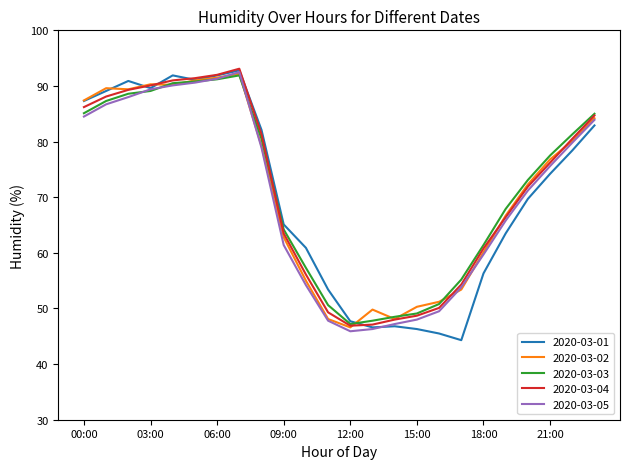

Is this an area chart (filled region under the line)?

No